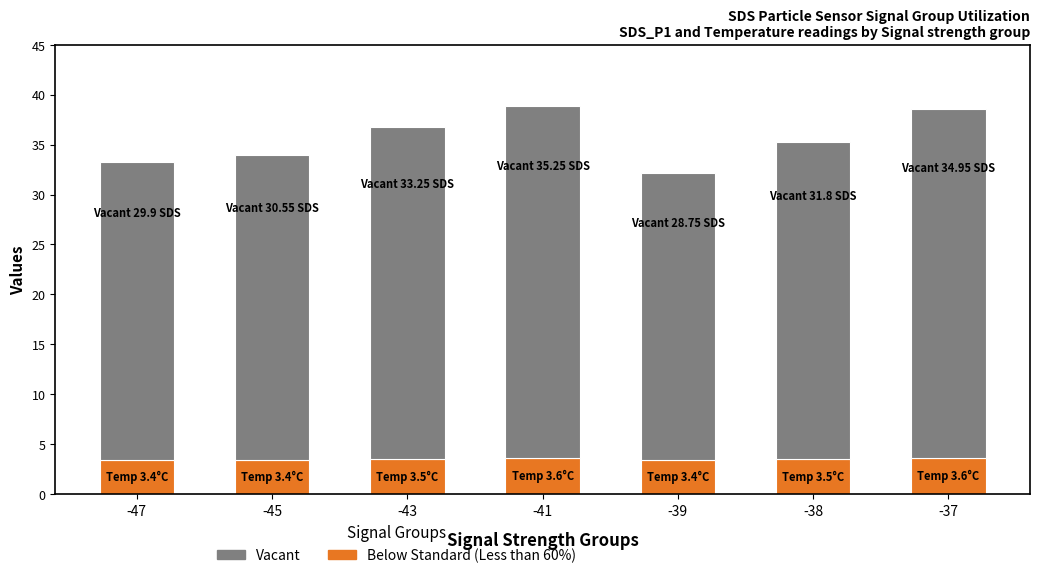

What is the total value across all series at -38?

35.3